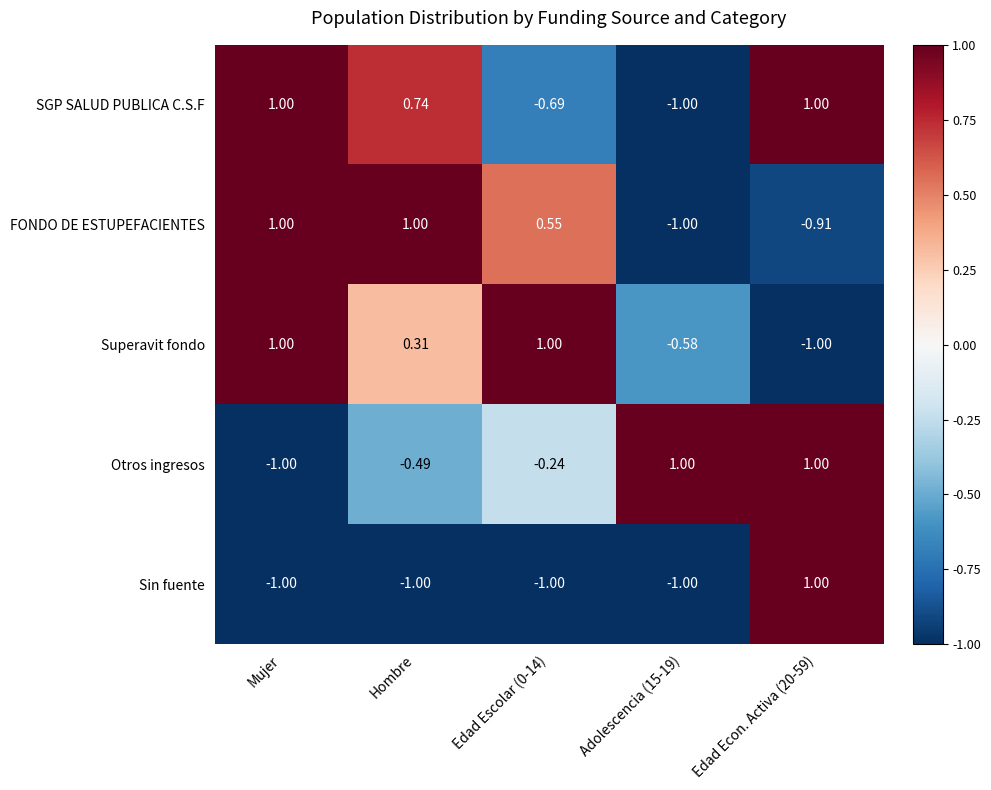

Which series changed the most between Hombre and Adolescencia (15-19)?

FONDO DE ESTUPEFACIENTES